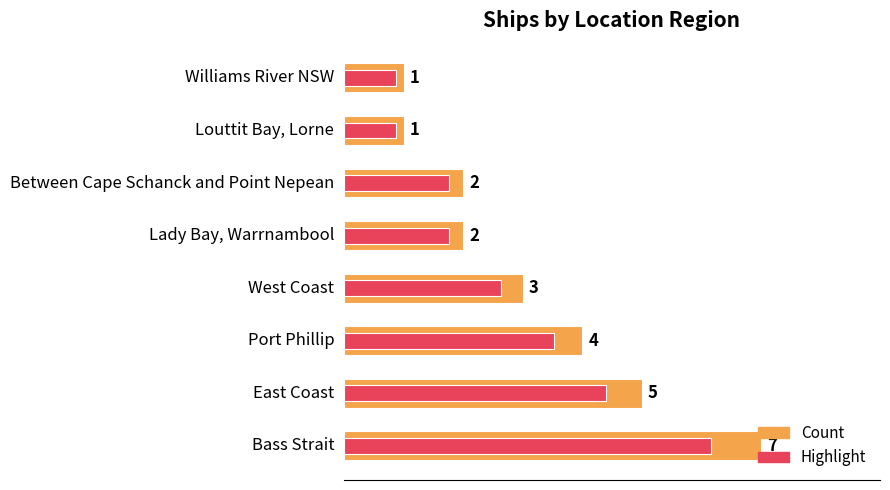

True or false: Highlight has a value of 2.6 at West Coast.

True